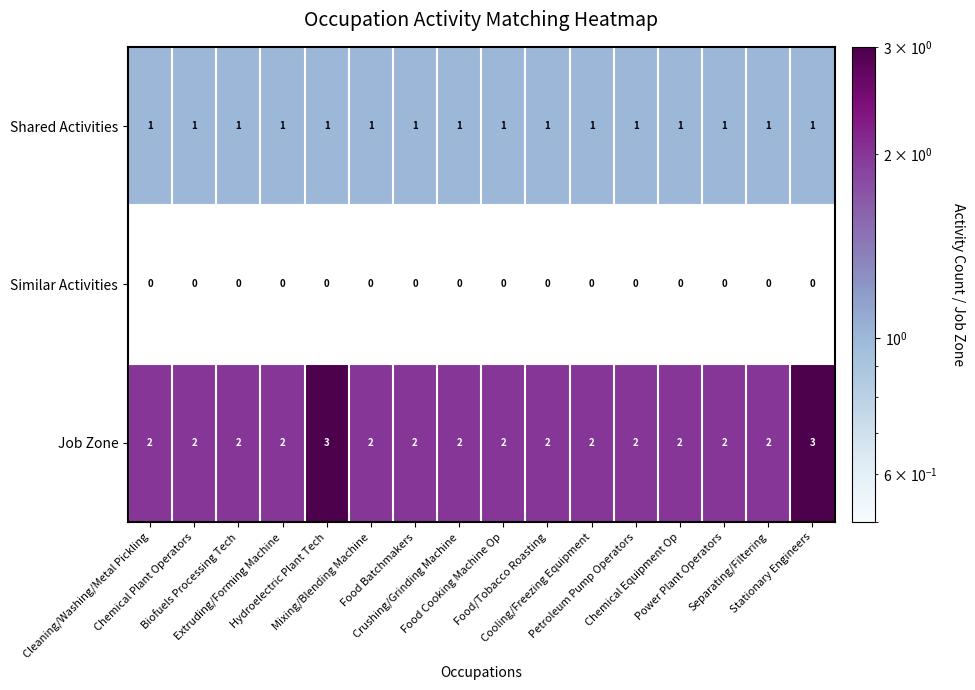

Rank the series by their maximum value, from highest to lowest.

Job Zone, Shared Activities, Similar Activities